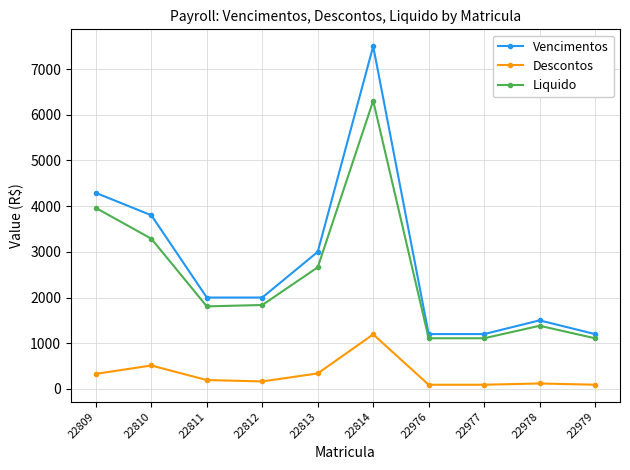

Which category has the highest value in the Vencimentos series?

22814